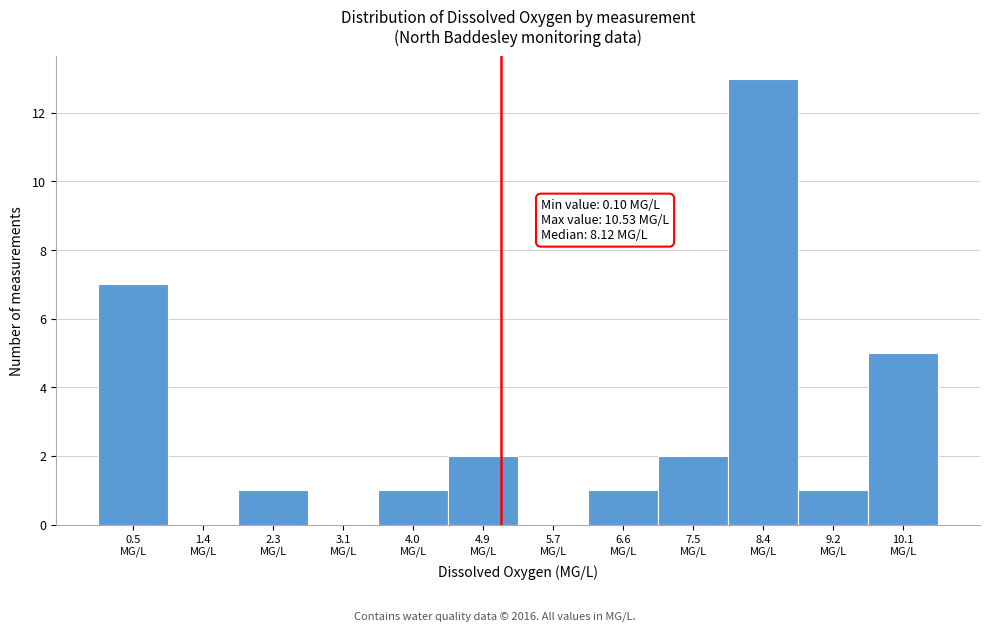

Over which range of the x-axis is the bar tallest?

7.9 to 8.8